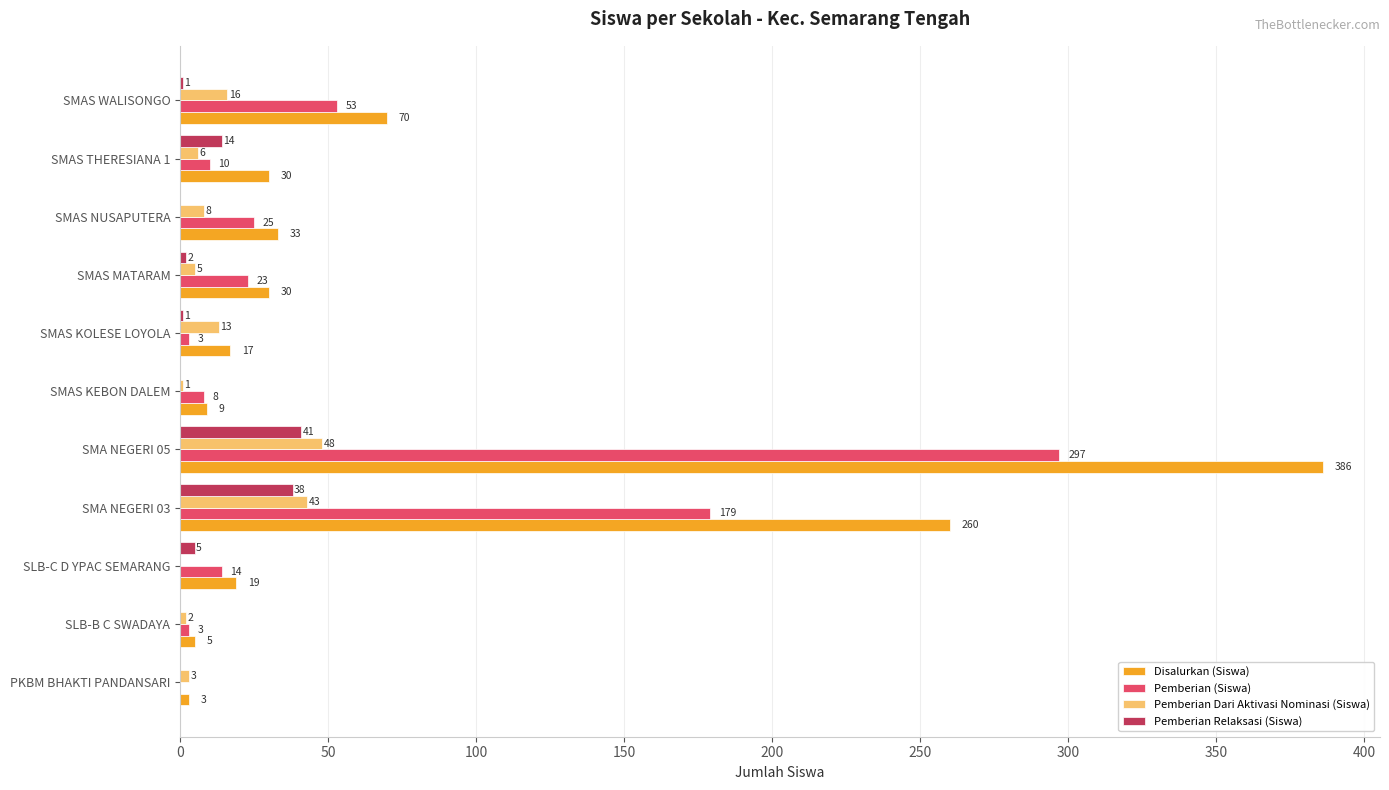

The Pemberian Relaksasi (Siswa) series shows 0 at PKBM BHAKTI PANDANSARI. True or false?

True